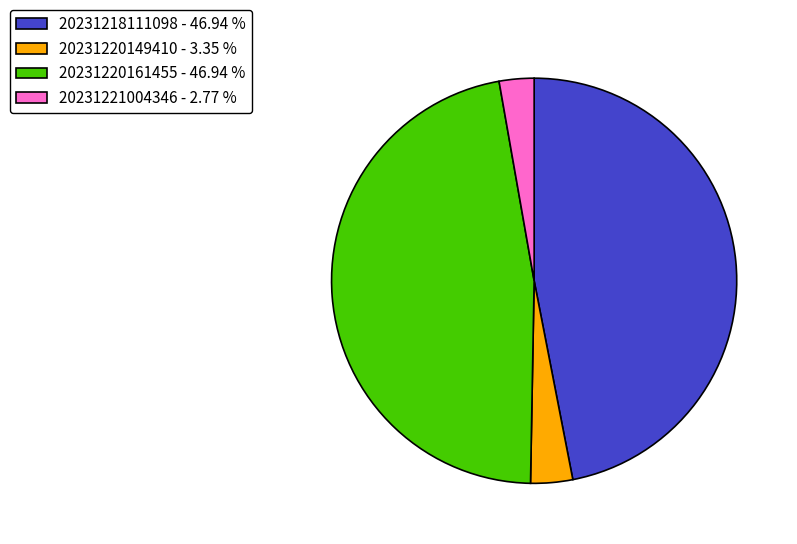

Does 20231221004346 account for over 50% of the chart?

No